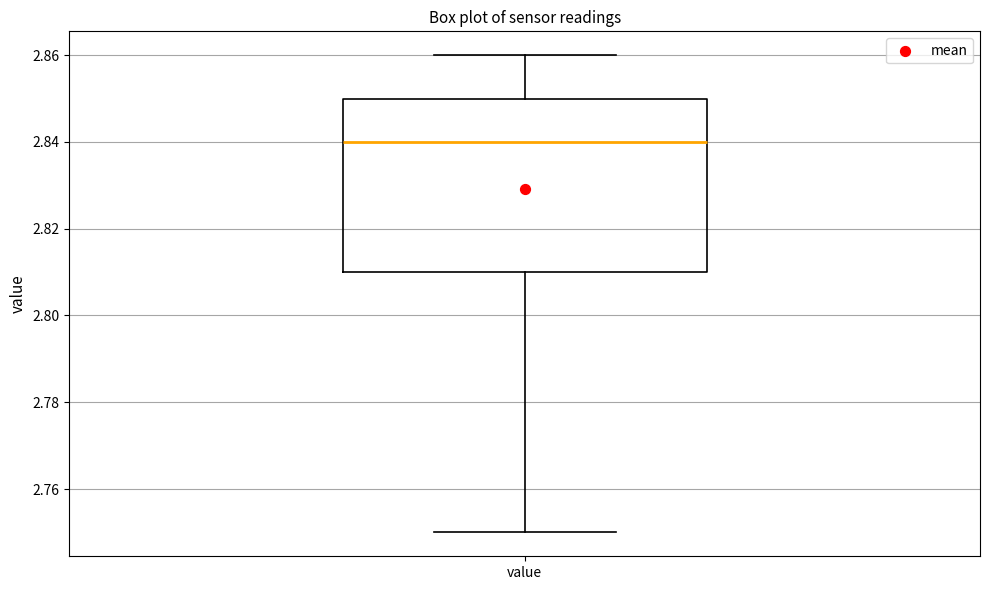

Where is the upper edge of the box for value on the y-axis? The values are not printed on the chart, so give them approximately, as read against the axis.

2.85